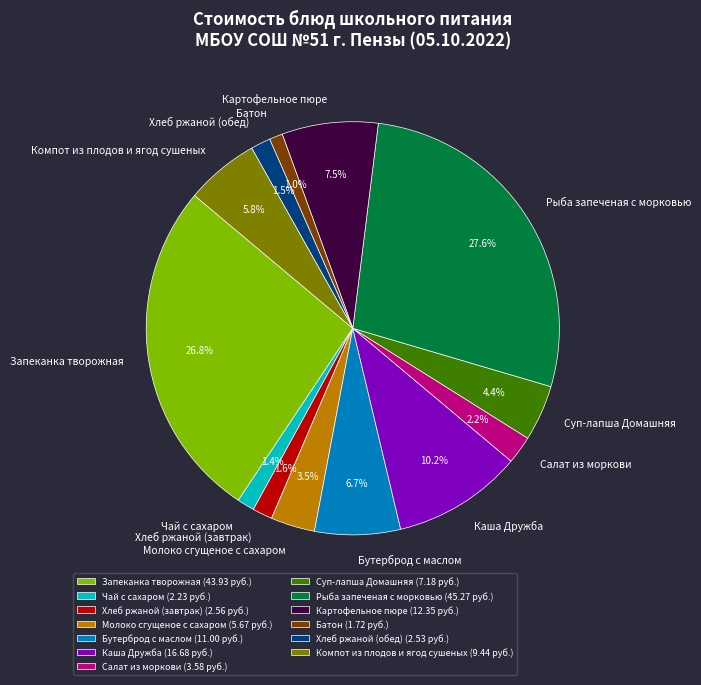

Count the number of slices in the pie.

13